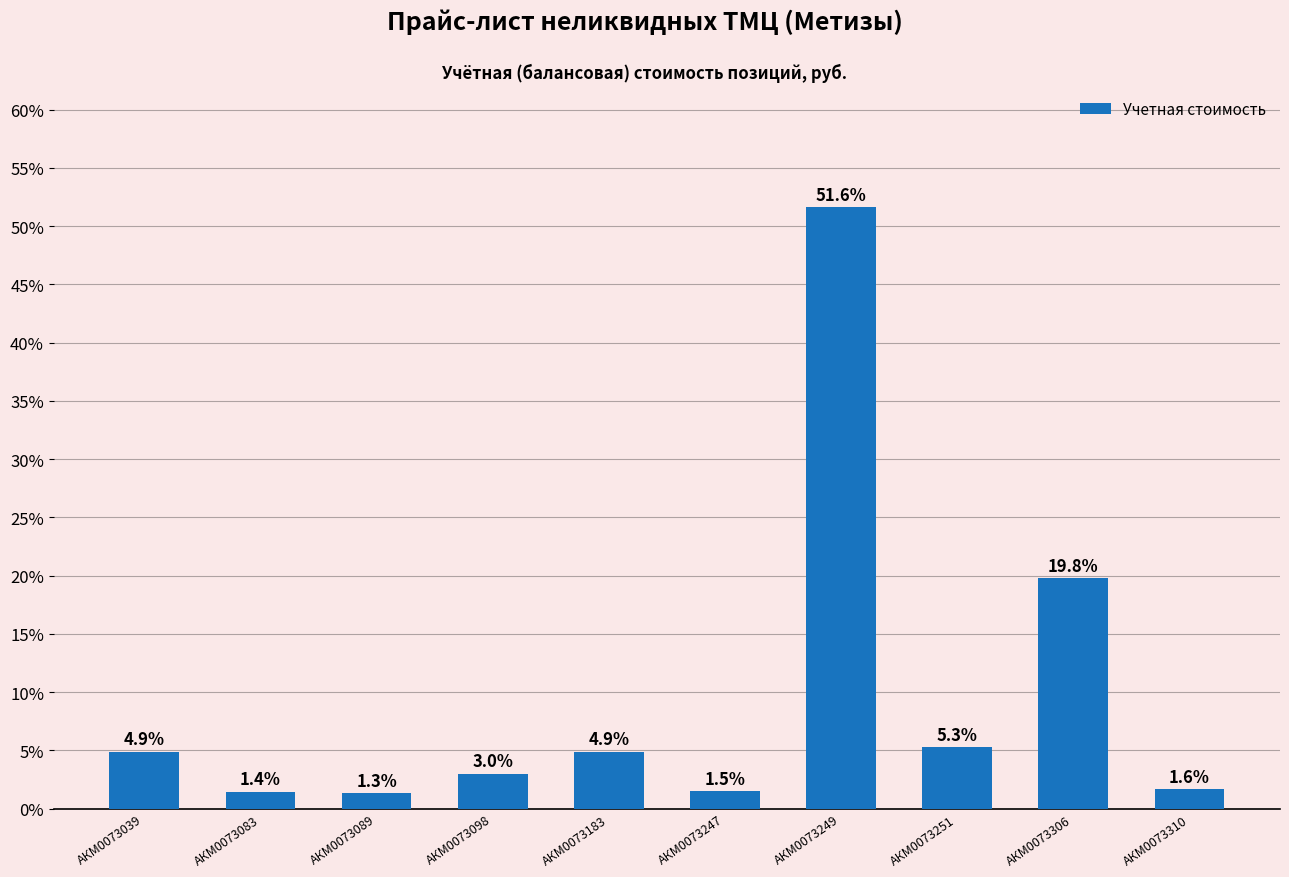

What is the average value?

9.5